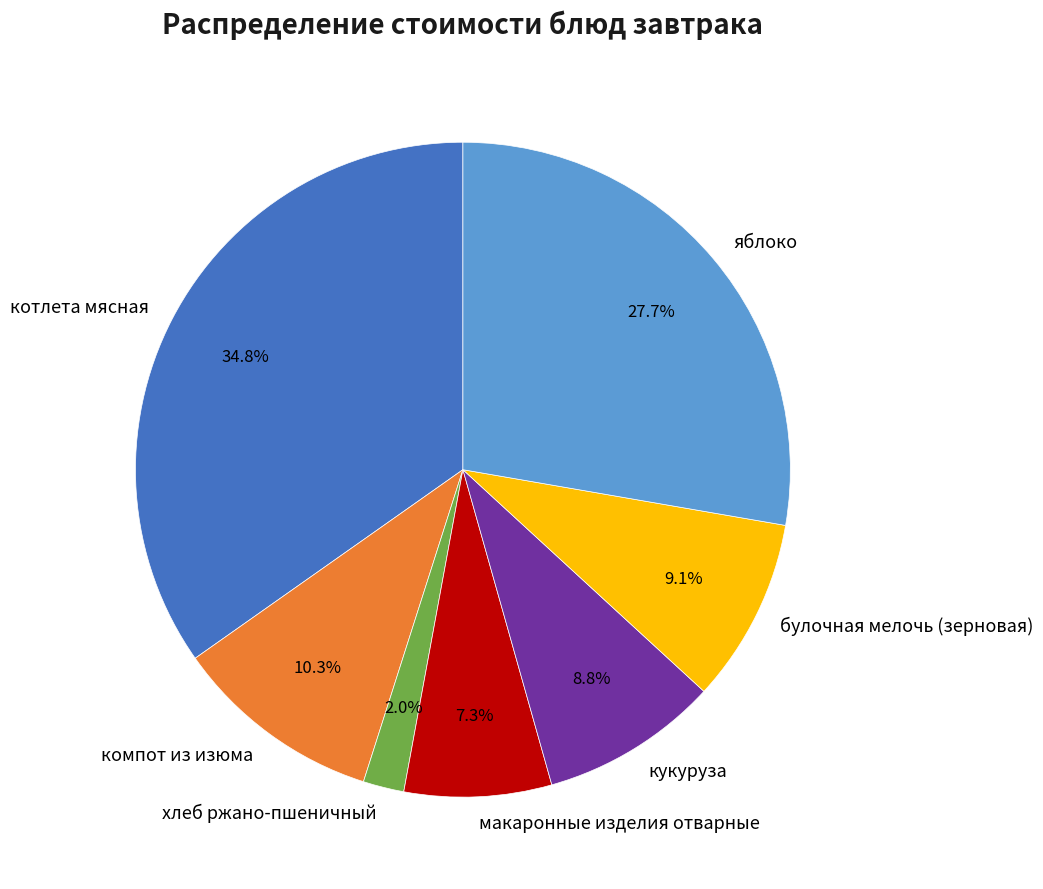

What is the smallest slice in the pie chart?

хлеб ржано-пшеничный